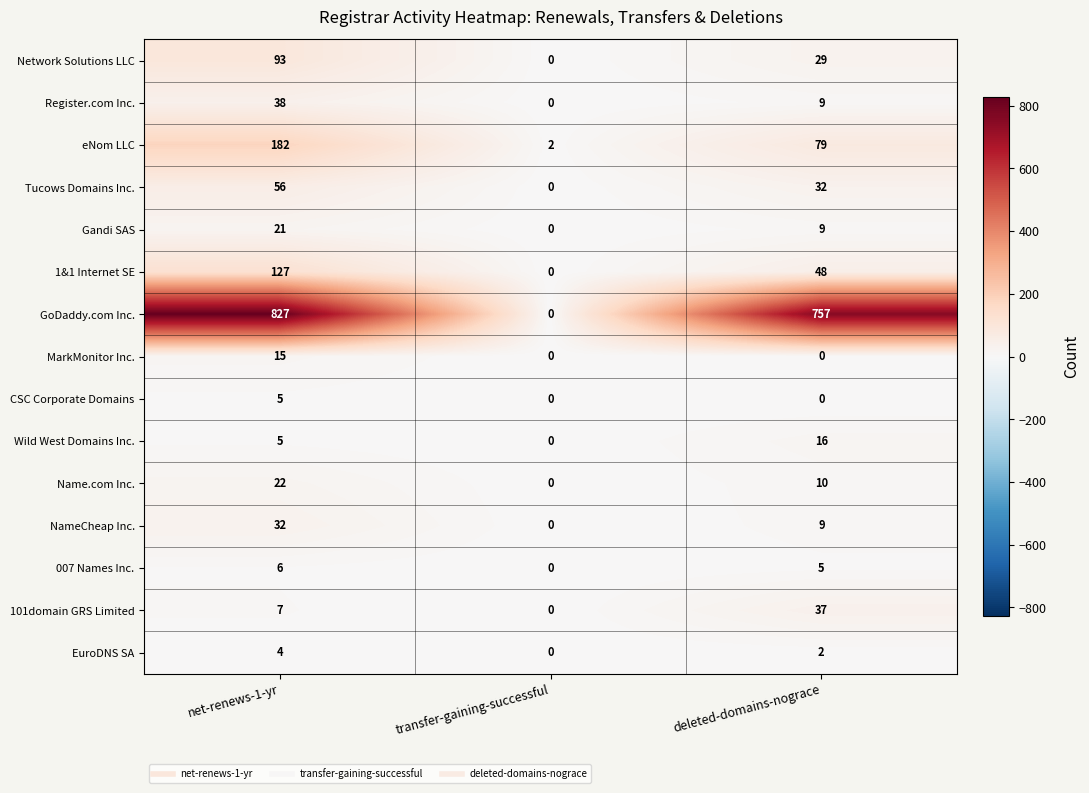

The value of Name.com Inc. at transfer-gaining-successful is 0. True or false?

True